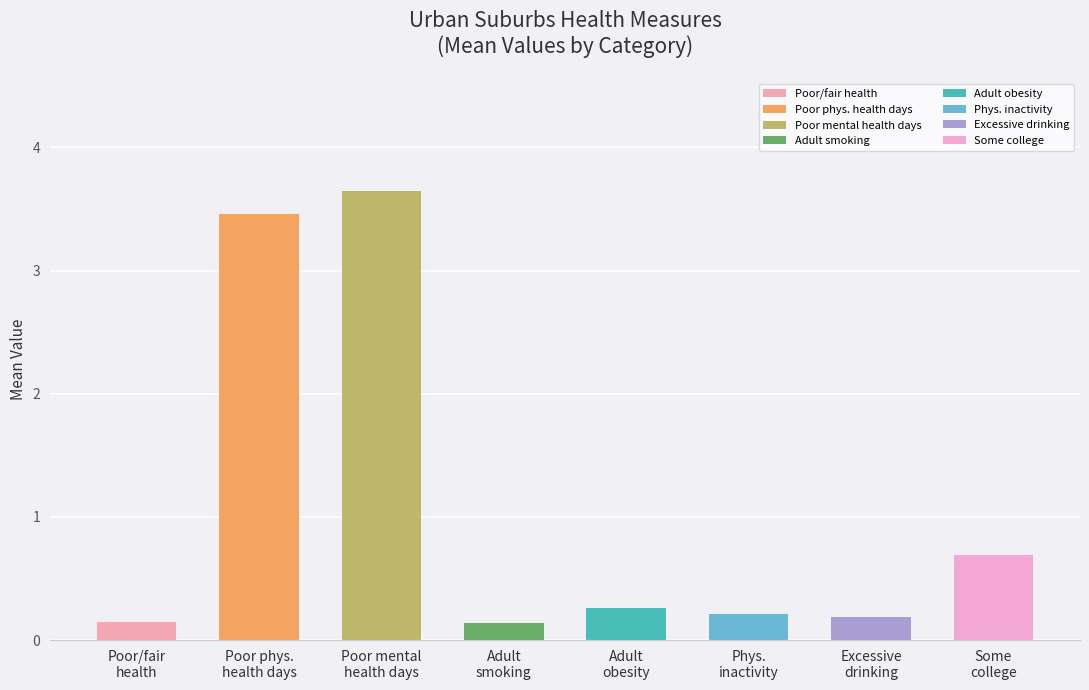

What is the value of the 2nd bar from the left?

3.5